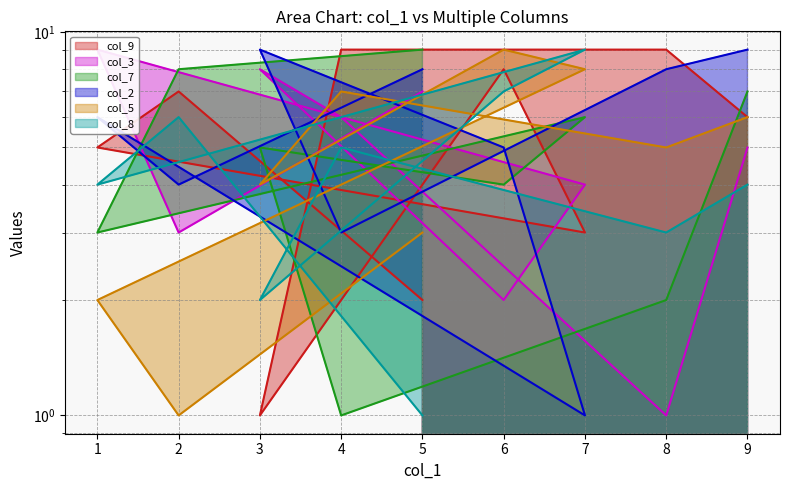

At which category does the chart reach its peak across all series?

8